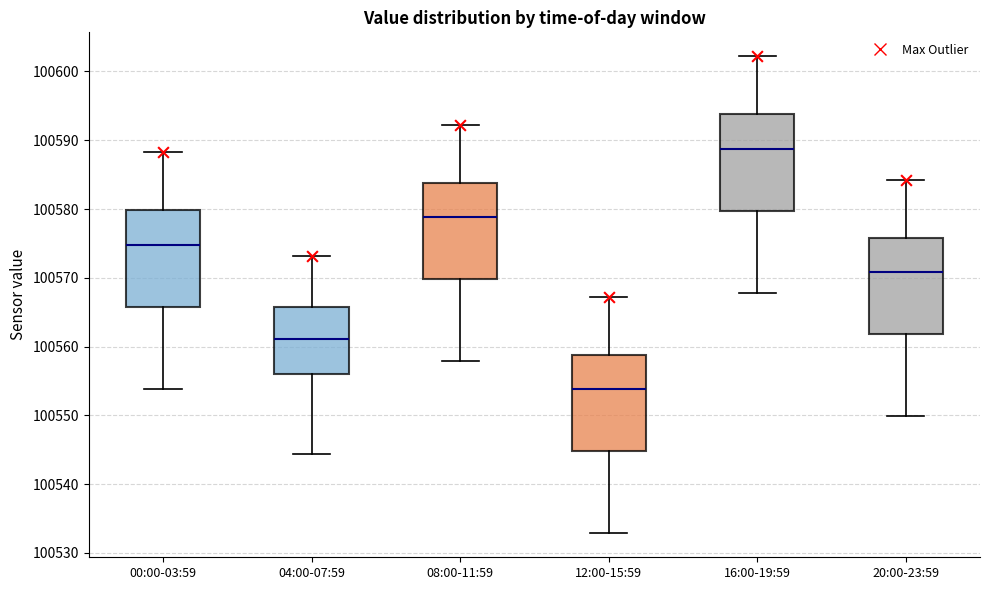

Where is the lower edge of the box for 04:00-07:59 on the y-axis? The values are not printed on the chart, so give them approximately, as read against the axis.

100556